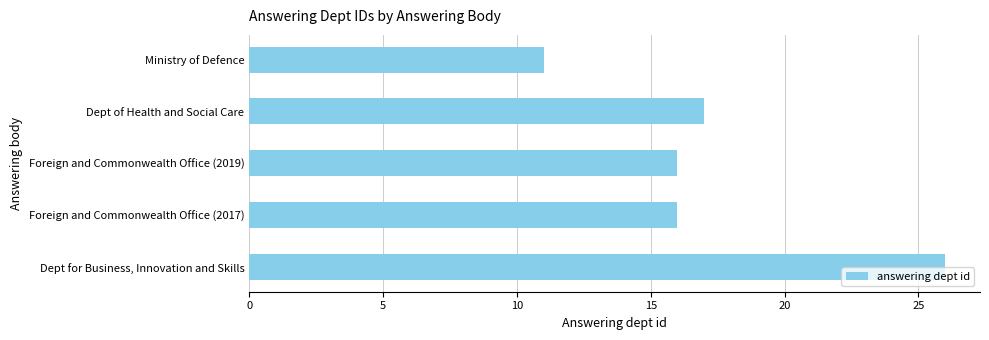

Which label corresponds to the largest value in the chart?

Dept for Business, Innovation and Skills